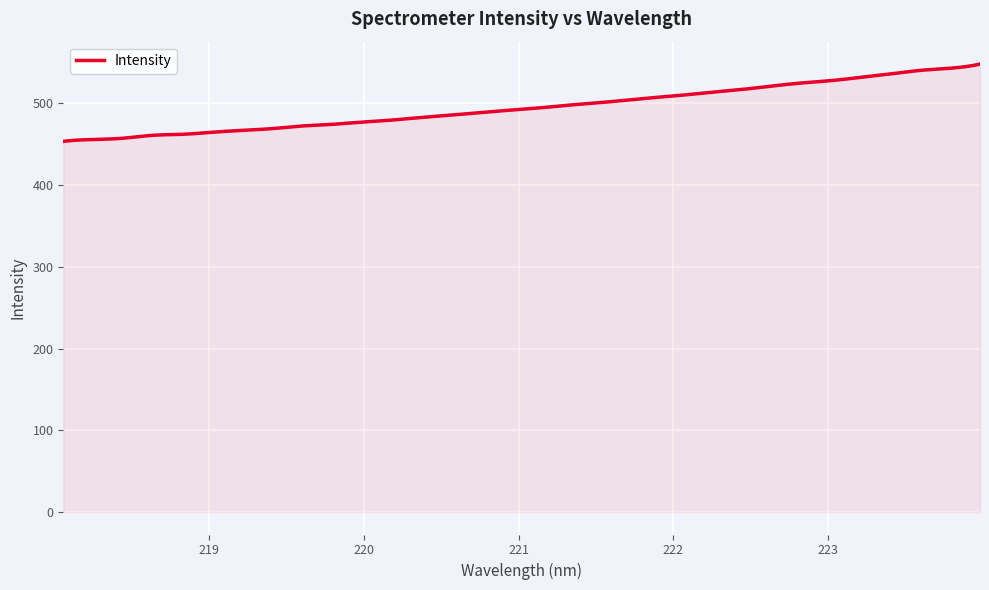

What is the difference between the maximum and minimum values?

94.5